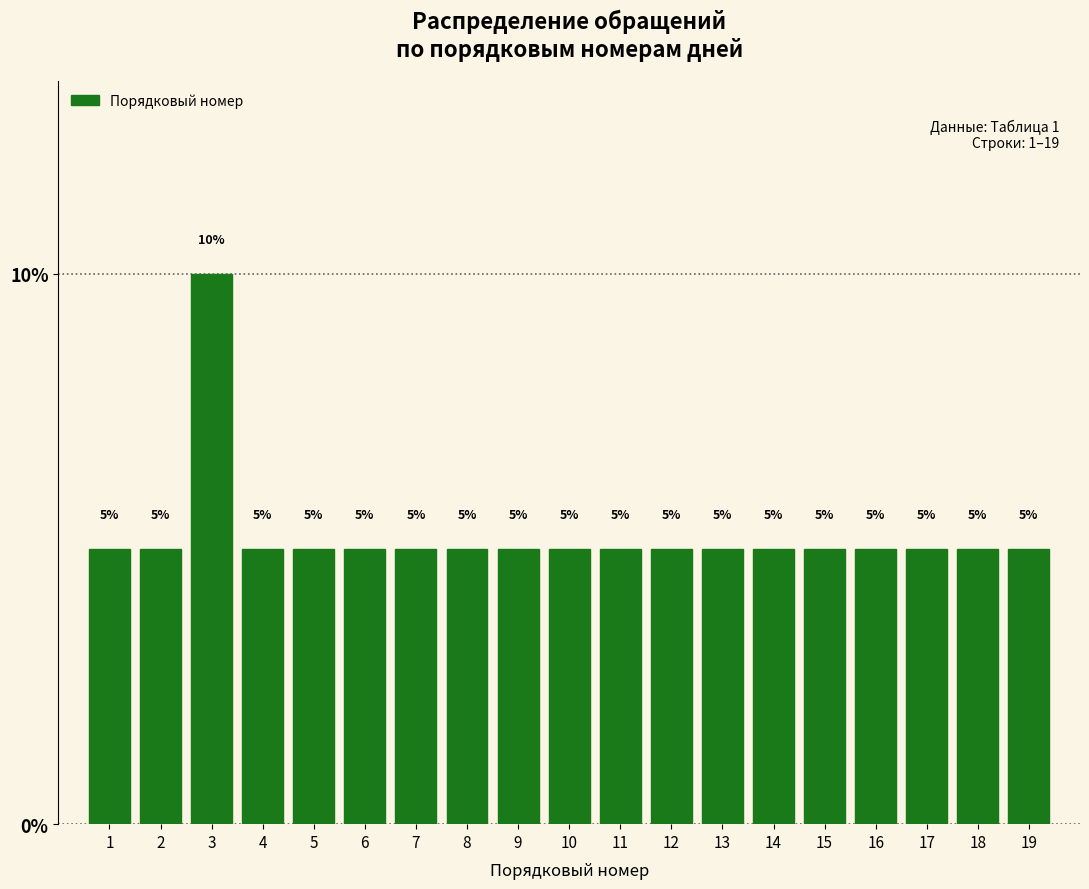

Reading left to right, list every bar in this chart as the range it spans on the x-axis followed by its height.

0.5 to 1.5: 5
1.5 to 2.5: 5
2.5 to 3.5: 10
3.5 to 4.5: 5
4.5 to 5.5: 5
5.5 to 6.5: 5
6.5 to 7.5: 5
7.5 to 8.5: 5
8.5 to 9.5: 5
9.5 to 10.5: 5
10.5 to 11.5: 5
11.5 to 12.5: 5
12.5 to 13.5: 5
13.5 to 14.5: 5
14.5 to 15.5: 5
15.5 to 16.5: 5
16.5 to 17.5: 5
17.5 to 18.5: 5
18.5 to 19.5: 5